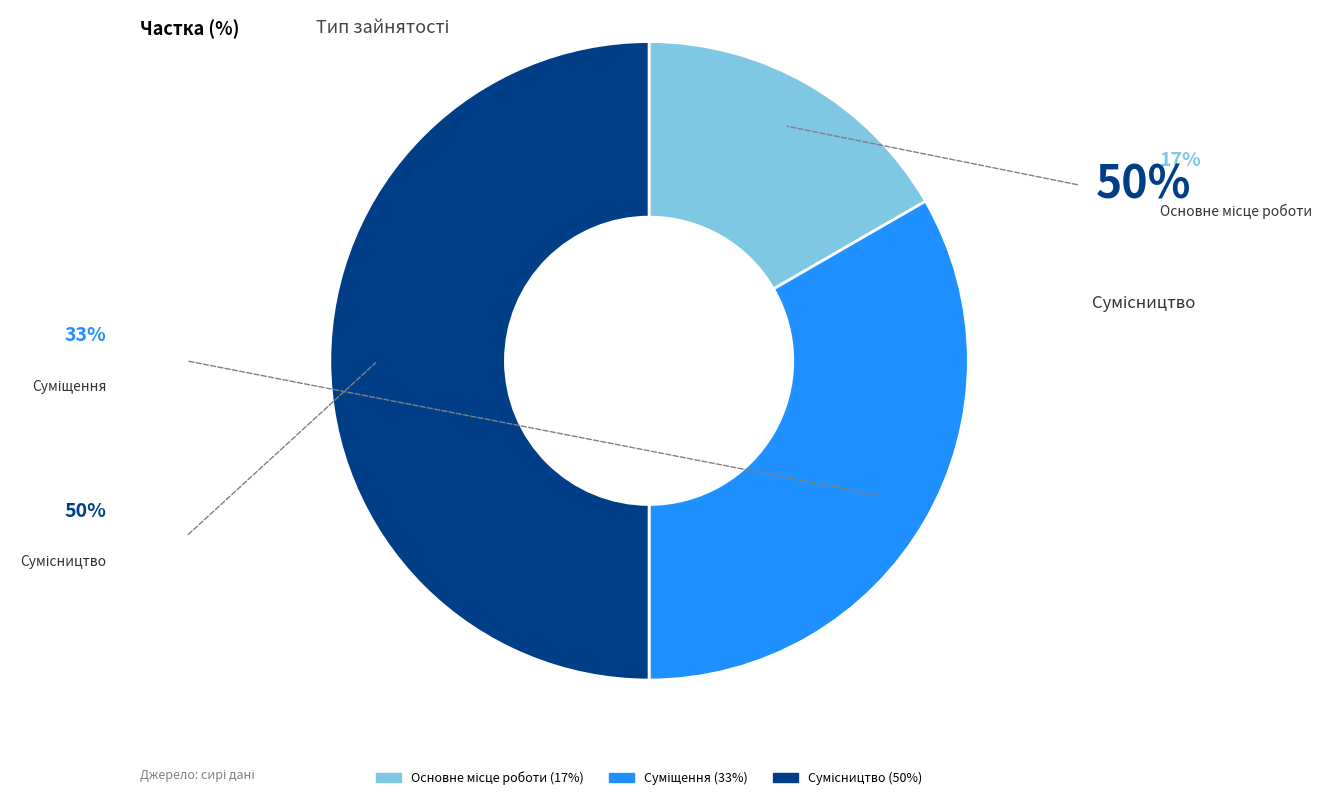

Count the number of slices in the pie.

3